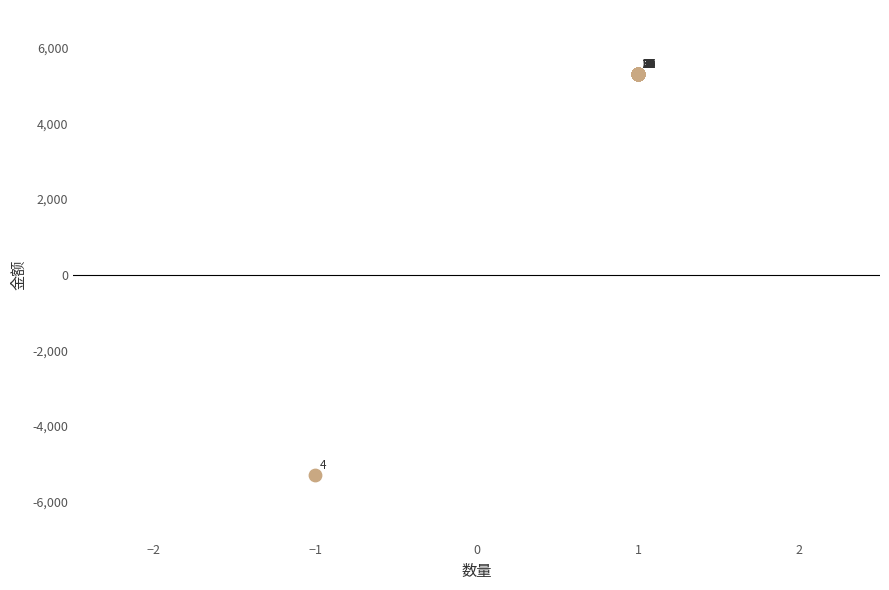

What Y value in the scatter plot is closest to 0?

-5300